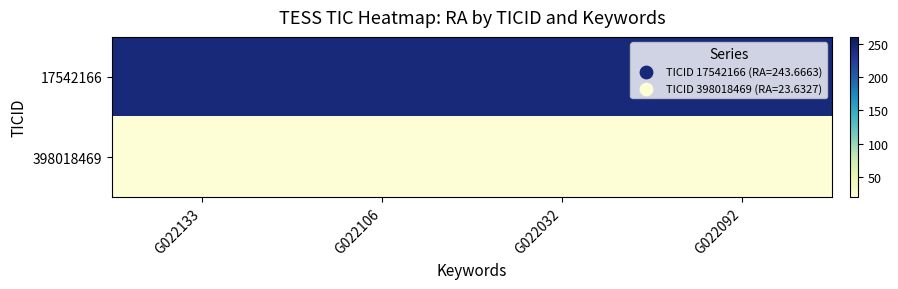

Reading right to left, transcribe all the data shown in this chart.

17542166: G022092=243.7	G022032=243.7	G022106=243.7	G022133=243.7
398018469: G022092=23.6	G022032=23.6	G022106=23.6	G022133=23.6